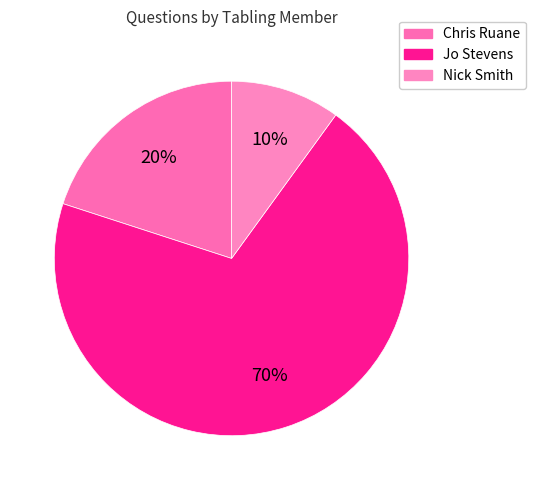

To the nearest percent, what is the average slice percentage?

33%